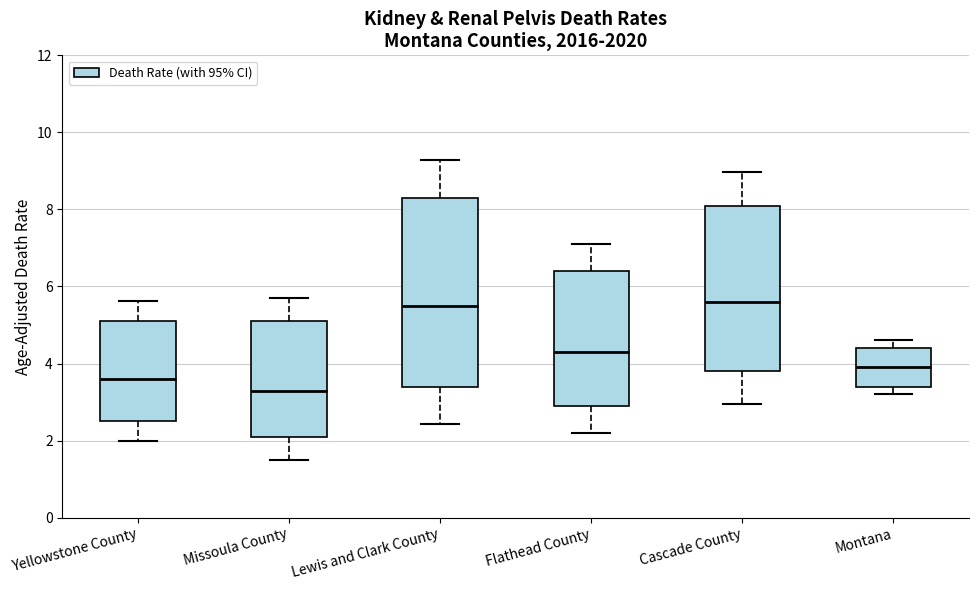

Reading left to right, transcribe this box plot: for each box, give where its median line is, the range the box spans, and where its two whiskers end, as read against the y-axis. The values are not printed on the chart, so give them approximately, as read against the axis.

Yellowstone County: median 3.6, box 2.6 to 5.2, whiskers 2.0 to 5.6
Missoula County: median 3.4, box 2.2 to 5.2, whiskers 1.6 to 5.8
Lewis and Clark County: median 5.6, box 3.4 to 8.4, whiskers 2.4 to 9.2
Flathead County: median 4.4, box 3.0 to 6.4, whiskers 2.2 to 7.2
Cascade County: median 5.6, box 3.8 to 8.2, whiskers 3.0 to 9.0
Montana: median 4.0, box 3.4 to 4.4, whiskers 3.2 to 4.6